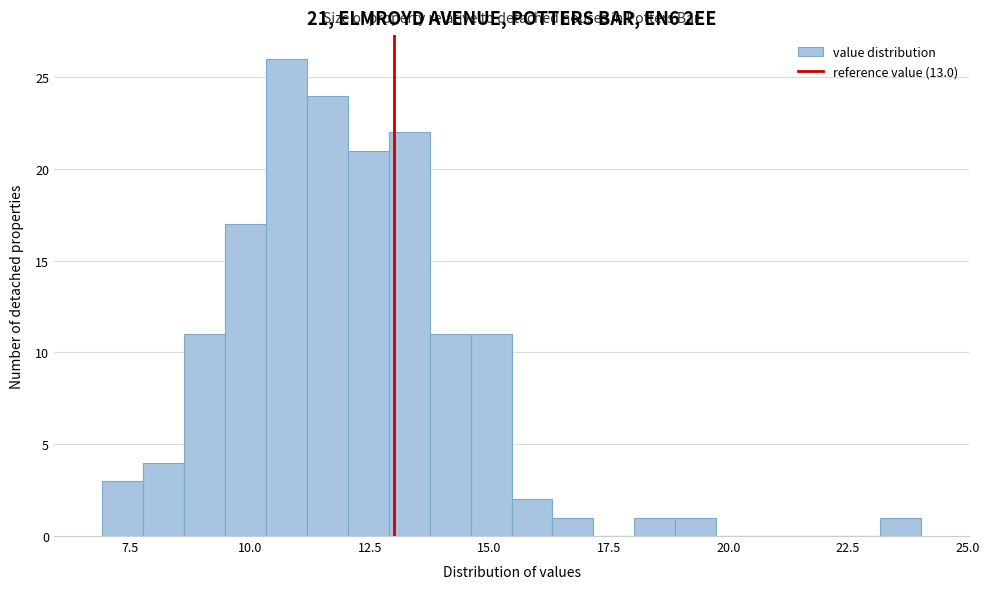

Around what value on the x-axis is the tallest bar? Give the approximate position of its centre, as read against the axis.

11.0